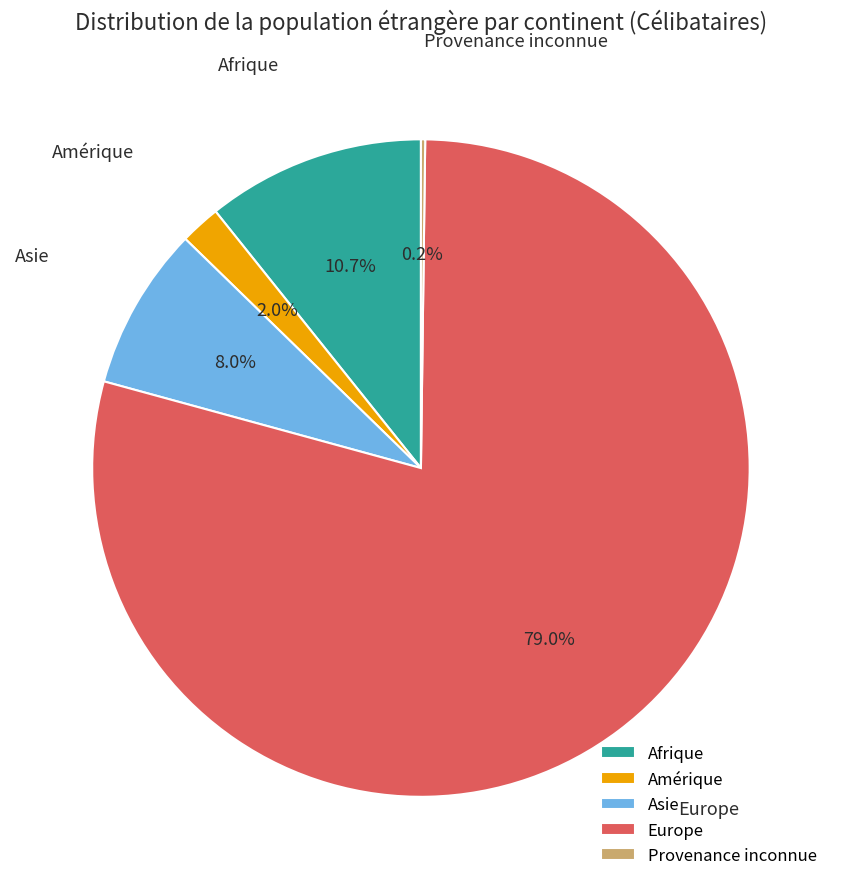

Does Afrique represent more than half of the total?

No